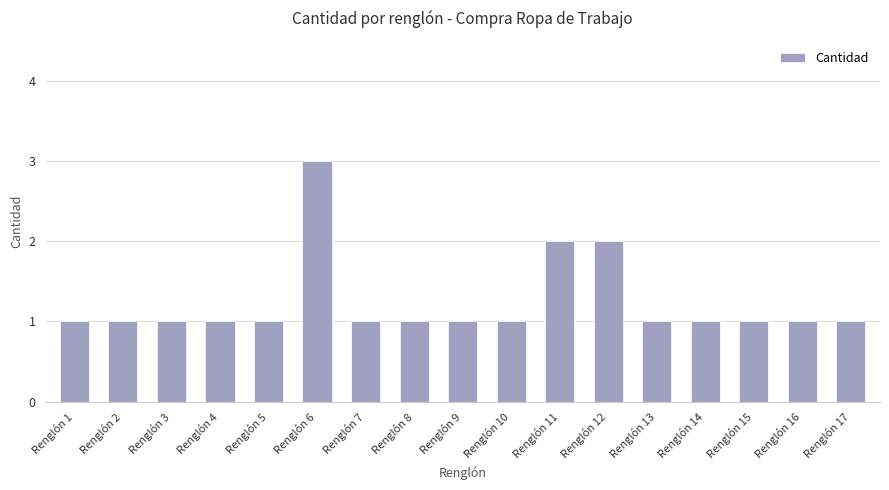

Are the bars horizontal?

No